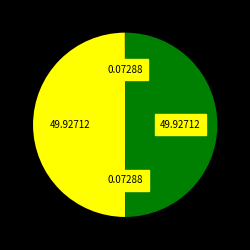

How many segments does this pie chart have?

4